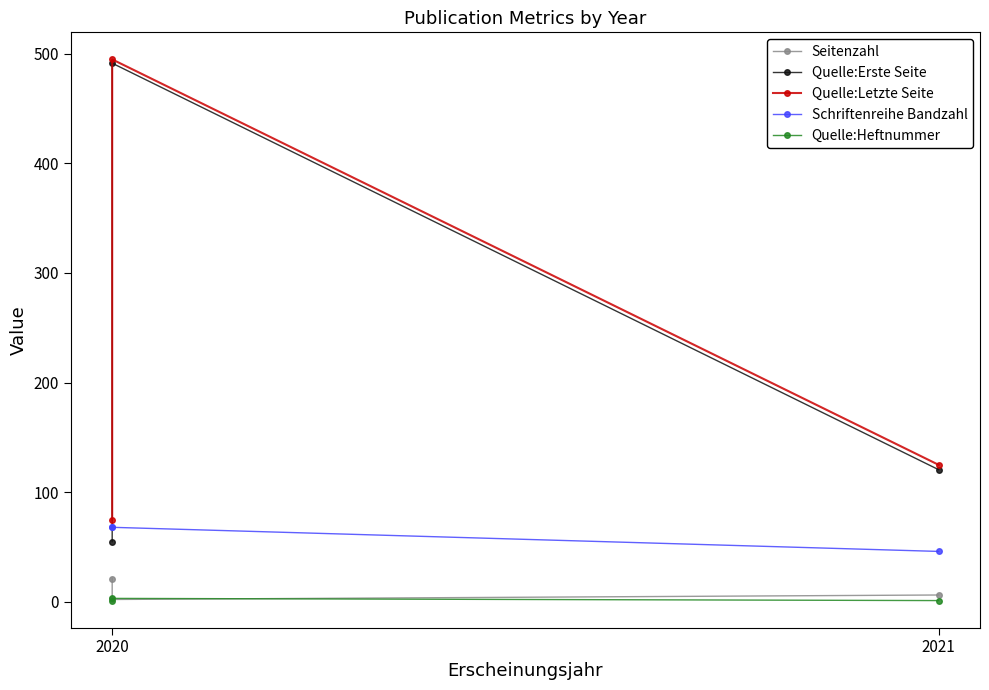

What is the sum of the Quelle:Erste Seite values at 2020 and 2021?

611.8